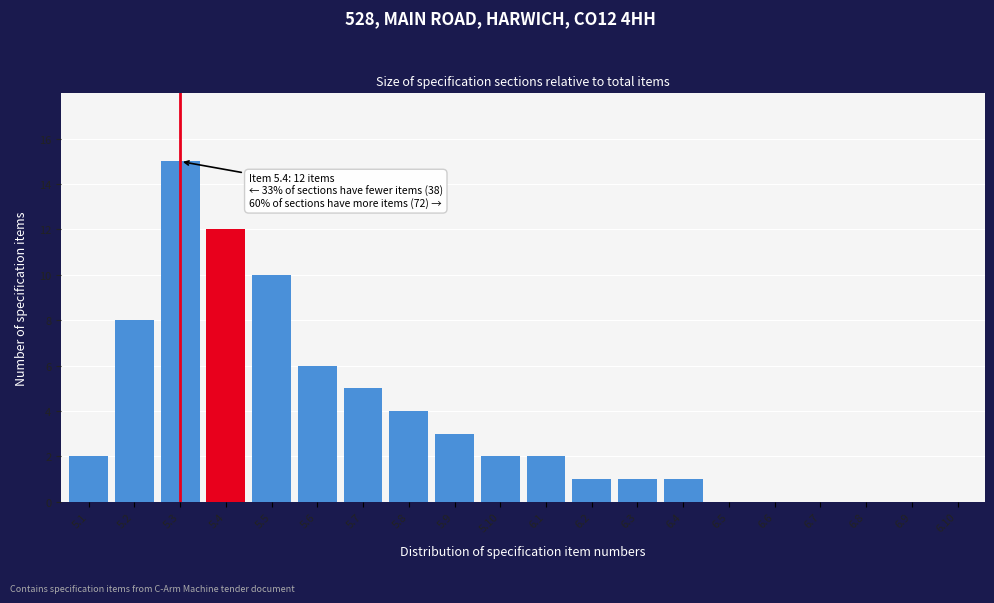

Reading left to right, transcribe all the data shown in this chart.

5.1=2	5.2=8	5.3=15	5.4=12	5.5=10	5.6=6	5.7=5	5.8=4	5.9=3	5.10=2	6.1=2	6.2=1	6.3=1	6.4=1	6.5=0	6.6=0	6.7=0	6.8=0	6.9=0	6.10=0